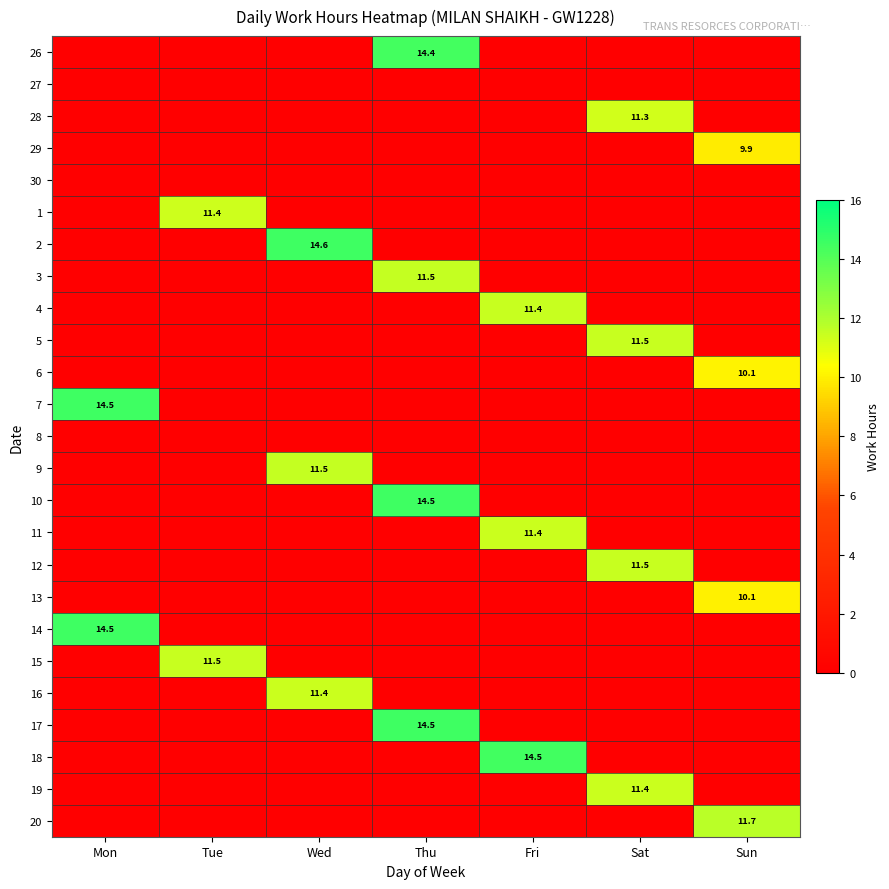

How many values in 19 are above zero?

1